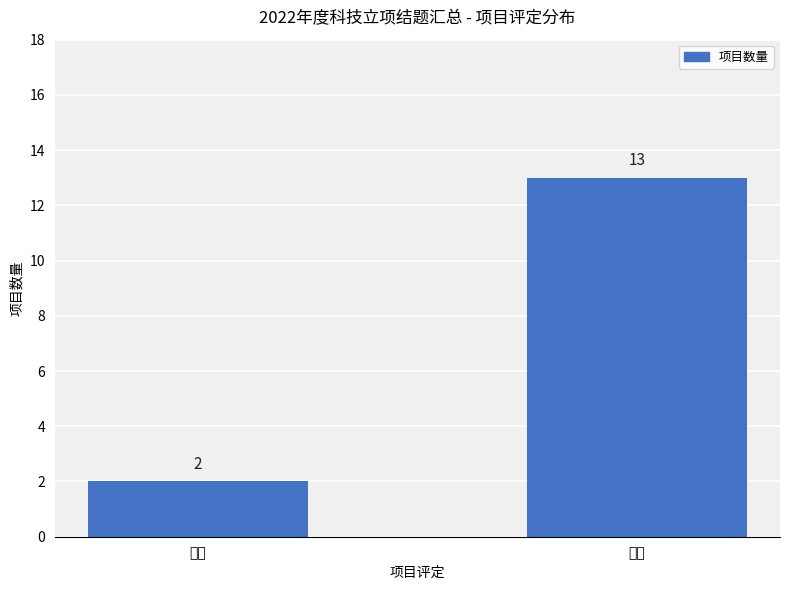

The chart shows a value of 3 at 优秀. True or false?

False